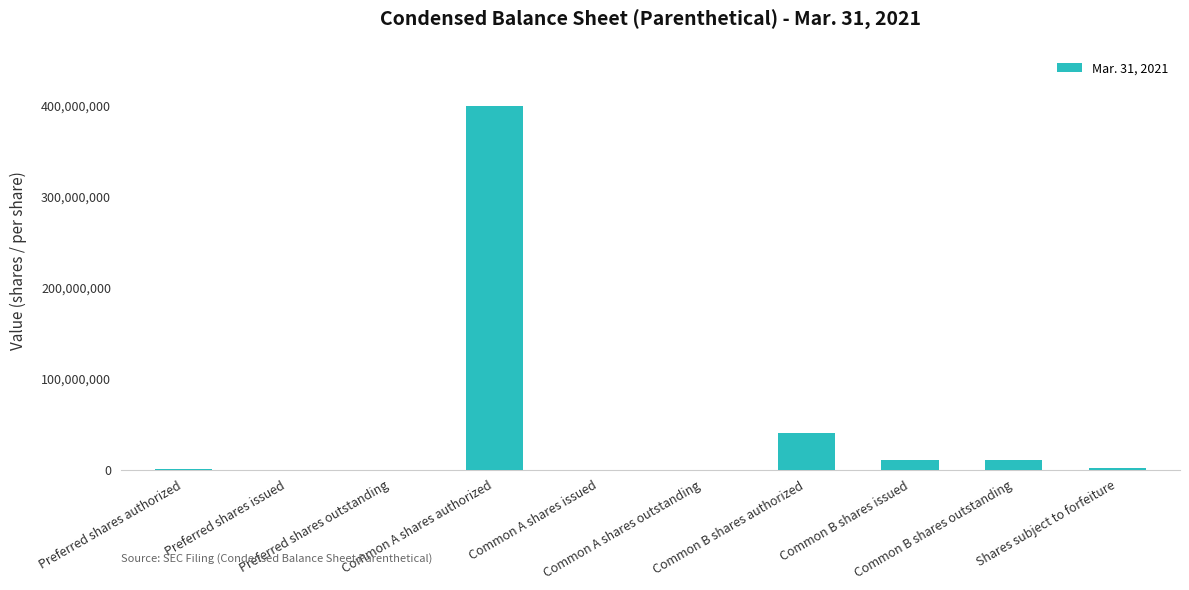

What is the sum of all values?

463050000